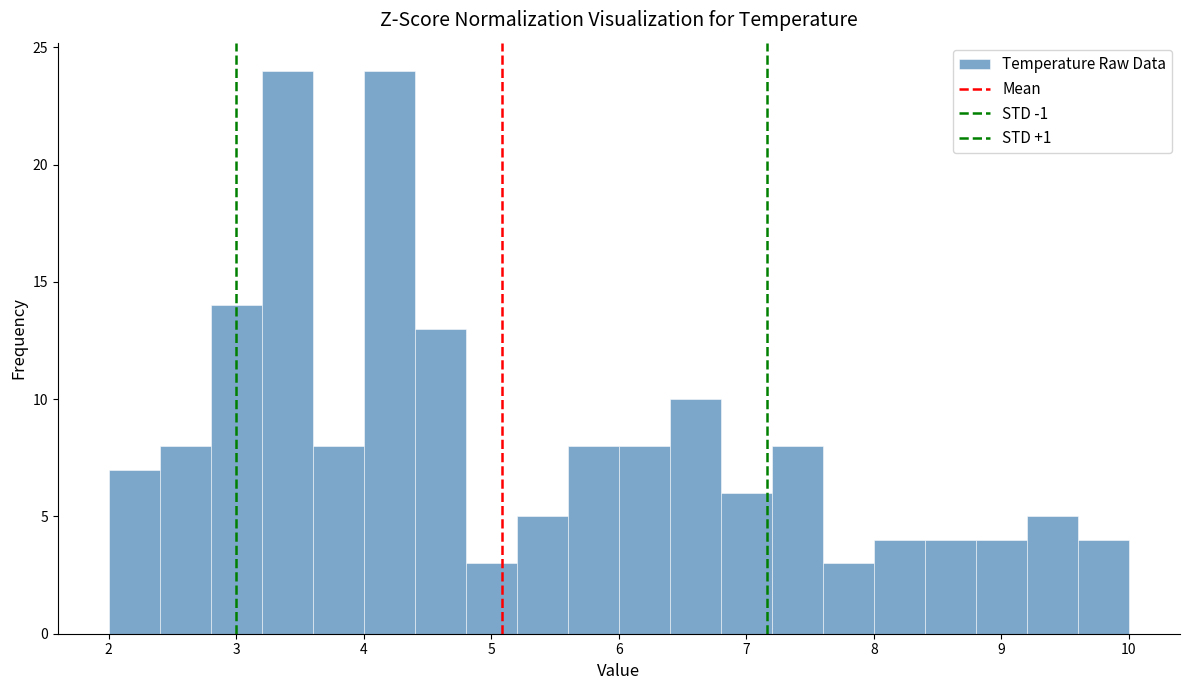

Reading left to right, list every bar in this chart as the range it spans on the x-axis followed by its height. The values are not printed on the chart, so give them approximately, as read against the axis.

2.0 to 2.4: 7
2.4 to 2.8: 8
2.8 to 3.2: 14
3.2 to 3.6: 24
3.6 to 4.0: 8
4.0 to 4.4: 24
4.4 to 4.8: 13
4.8 to 5.2: 3
5.2 to 5.6: 5
5.6 to 6.0: 8
6.0 to 6.4: 8
6.4 to 6.8: 10
6.8 to 7.2: 6
7.2 to 7.6: 8
7.6 to 8.0: 3
8.0 to 8.4: 4
8.4 to 8.8: 4
8.8 to 9.2: 4
9.2 to 9.6: 5
9.6 to 10.0: 4